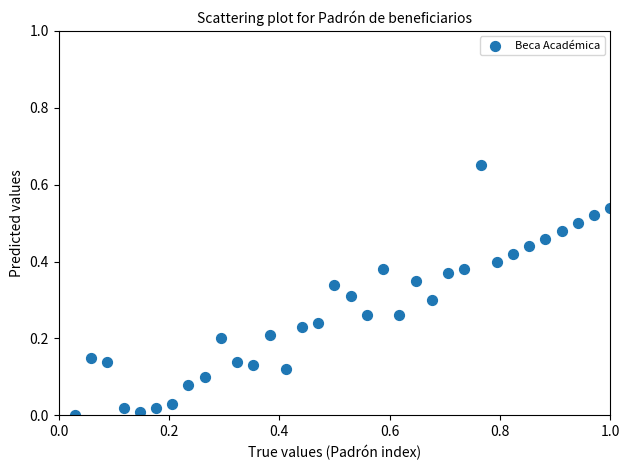

What is the range of X values (max minus min)?

1.0